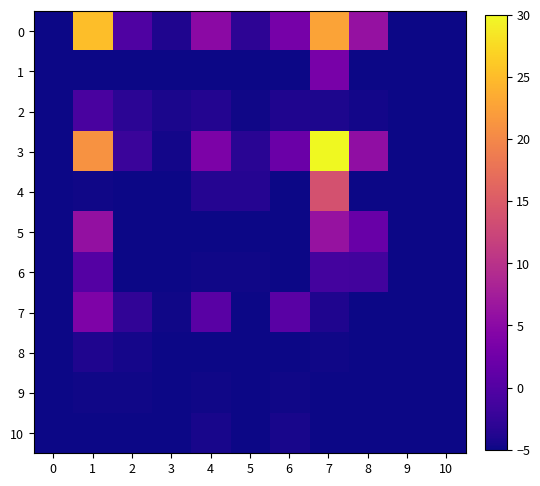

How many series are shown in this chart?

11